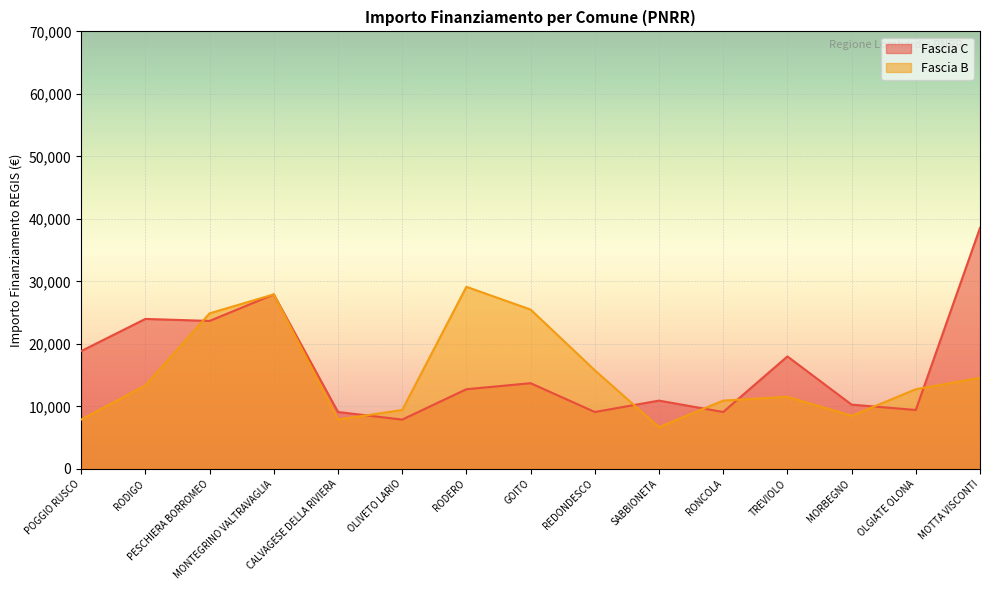

At which category does Fascia C reach its first local peak?

RODIGO